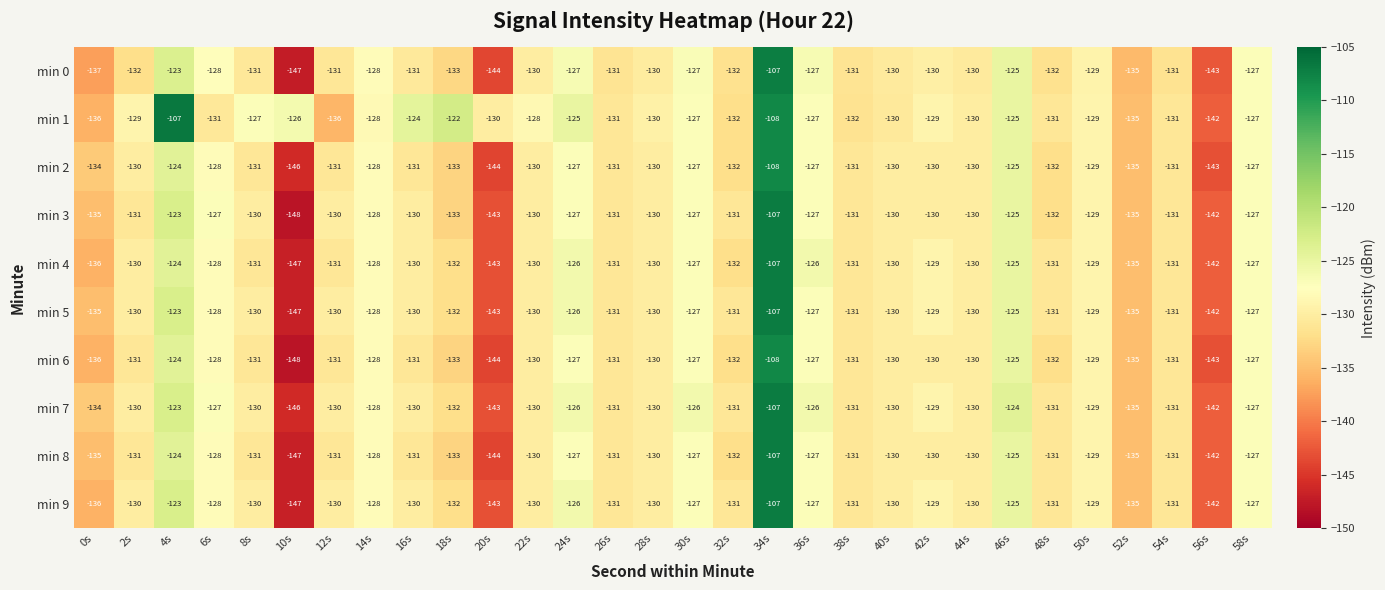

What is the approximate value of min 3 at 14s, to the nearest 5?

-130